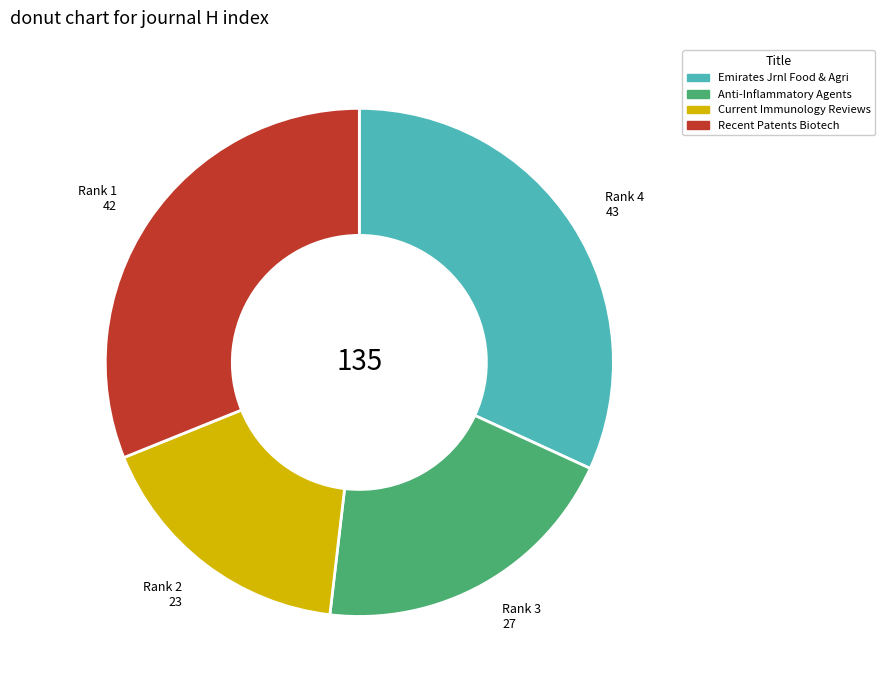

Is there any slice that represents more than half of the pie?

No